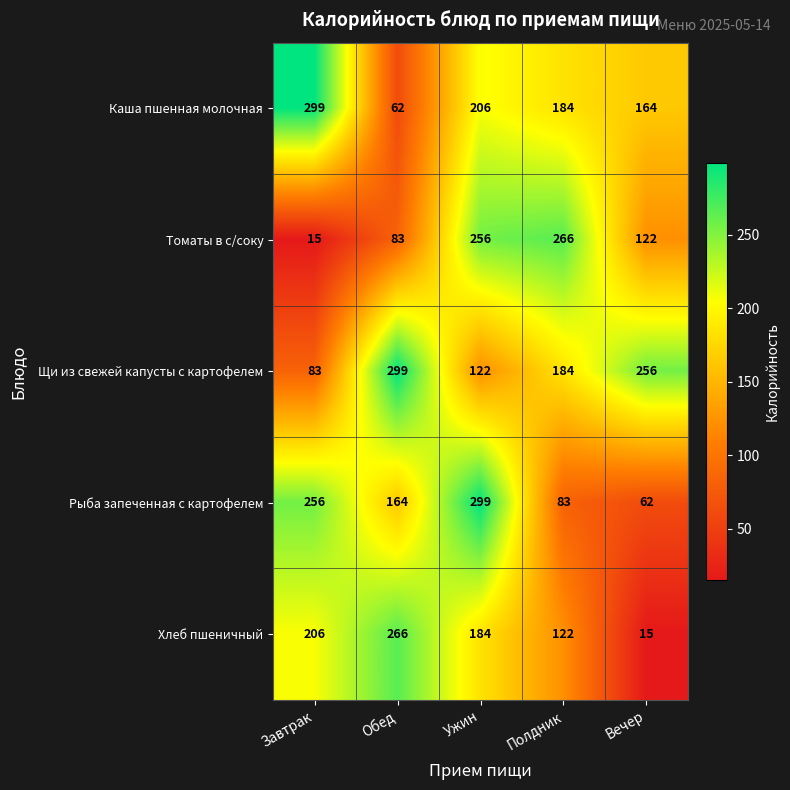

Reading left to right, transcribe all the data shown in this chart.

Каша пшенная молочная: 299	62	206	184	164
Томаты в с/соку: 15	83	256	266	122
Щи из свежей капусты с картофелем: 83	299	122	184	256
Рыба запеченная с картофелем: 256	164	299	83	62
Хлеб пшеничный: 206	266	184	122	15